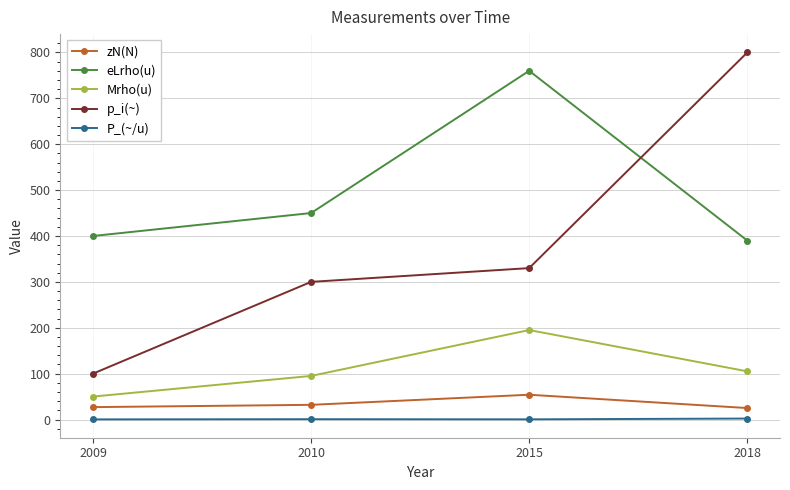

True or false: zN(N) and p_i(~) cross at least once.

False